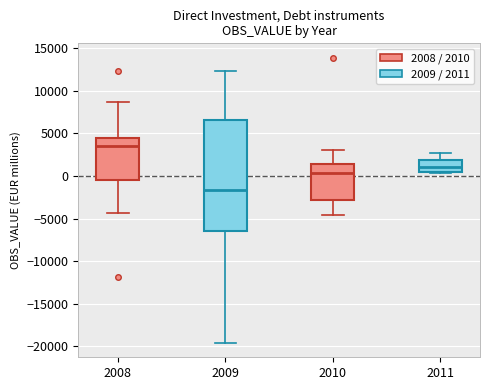

Which box is the tallest, from its lower edge to its upper edge?

2009